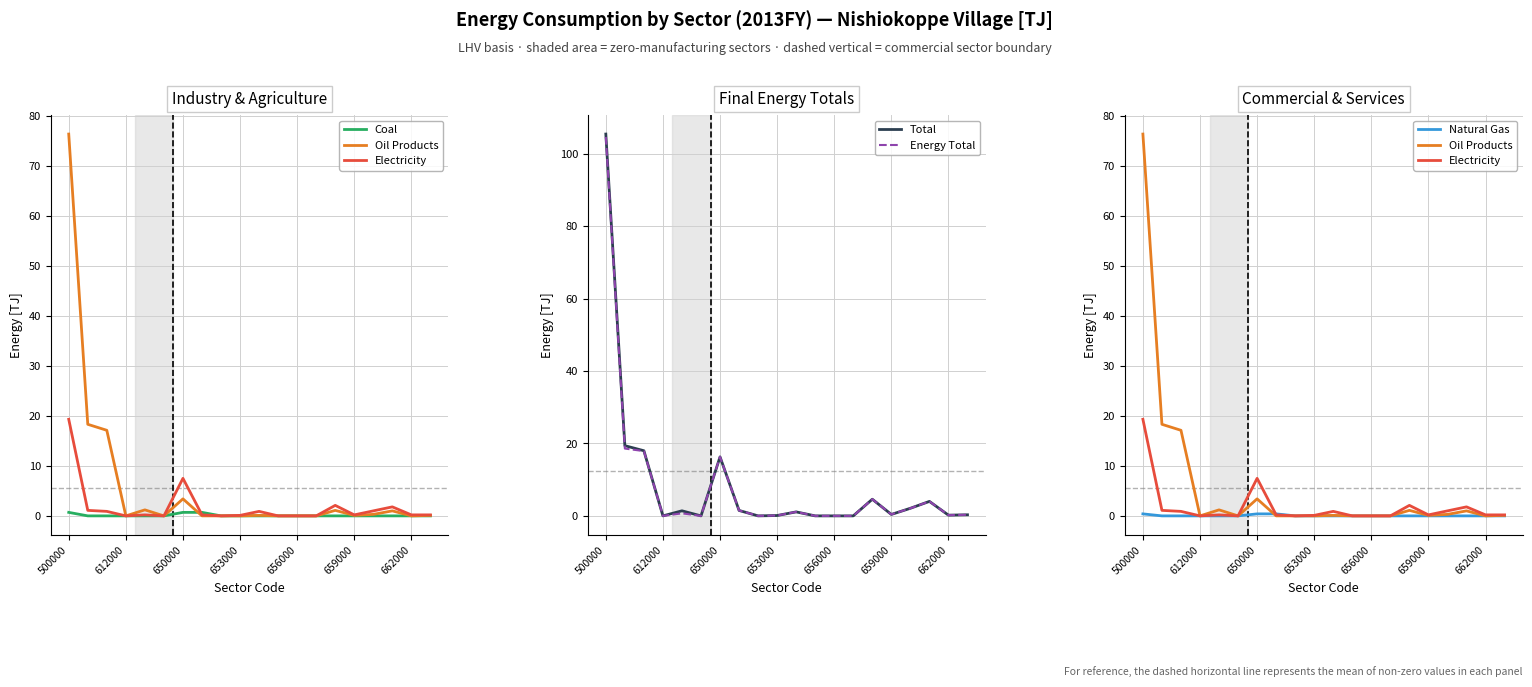

How many data points does each series have?

20